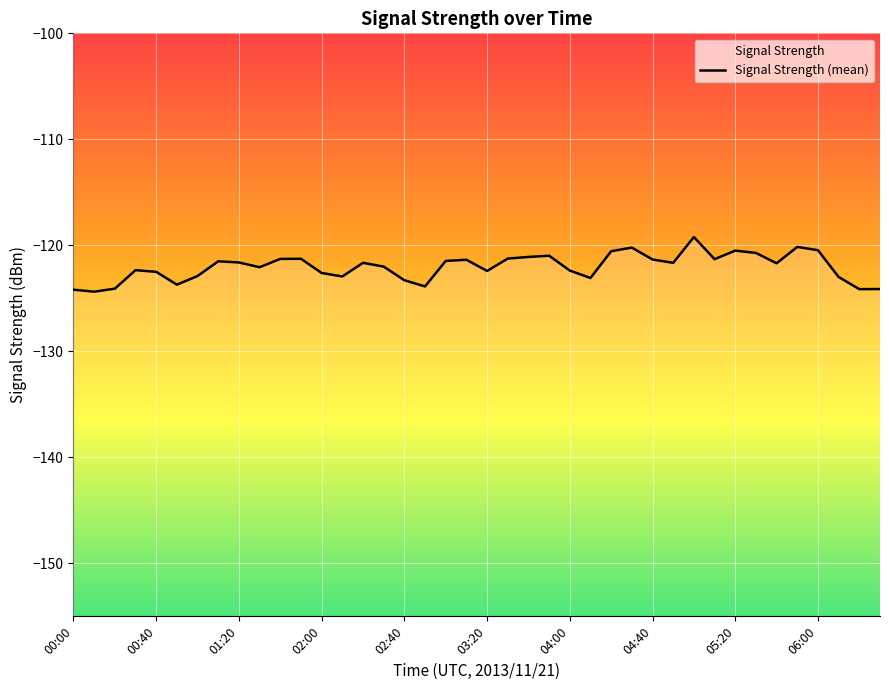

How many points are lower than both their immediate neighbors (excluding endpoints)?

11